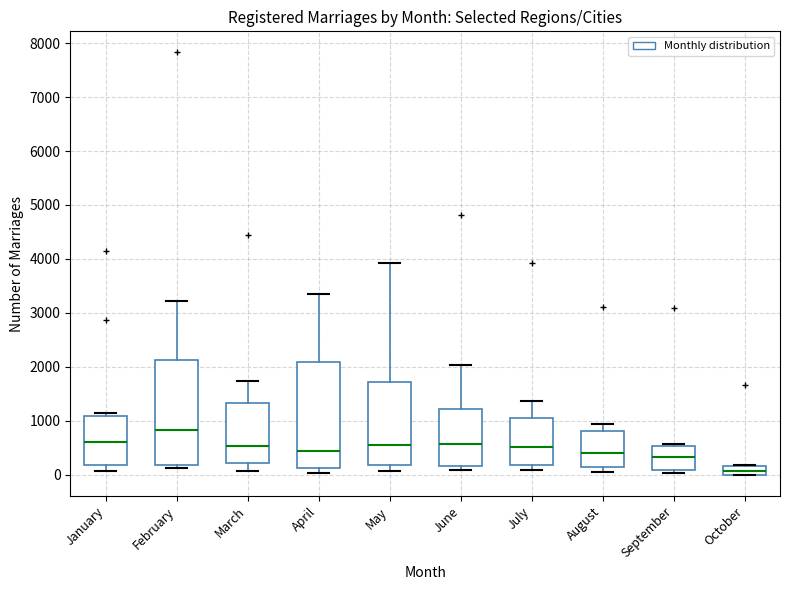

Reading left to right, transcribe this box plot: for each box, give where its median line is, the range the box spans, and where its two whiskers end, as read against the y-axis. The values are not printed on the chart, so give them approximately, as read against the axis.

January: median 600, box 200 to 1100, whiskers 100 to 1200
February: median 800, box 200 to 2100, whiskers 100 to 3200
March: median 500, box 200 to 1300, whiskers 100 to 1700
April: median 400, box 100 to 2100, whiskers 0 to 3400
May: median 600, box 200 to 1700, whiskers 100 to 3900
June: median 600, box 200 to 1200, whiskers 100 to 2000
July: median 500, box 200 to 1100, whiskers 100 to 1400
August: median 400, box 100 to 800, whiskers 100 (just below the box's lower edge) to 900
September: median 300, box 100 to 500, whiskers 0 to 600
October: median 100, box 0 to 200, whiskers 0 to 200